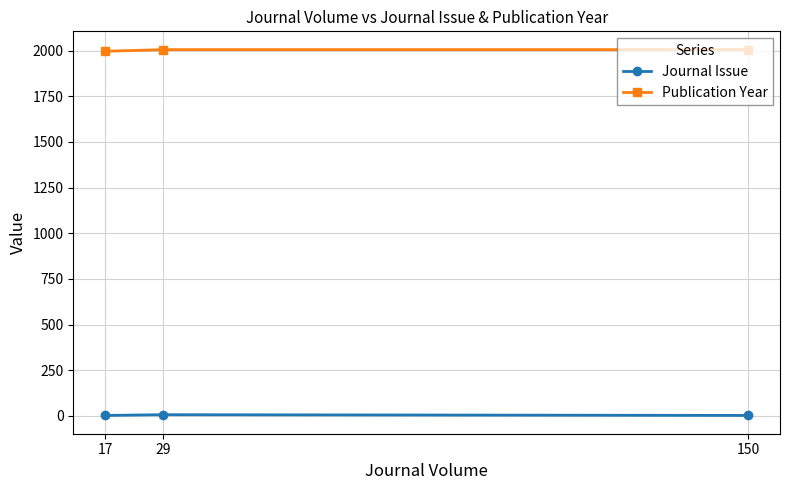

List the series in order of their overall mean, highest first.

Publication Year, Journal Issue